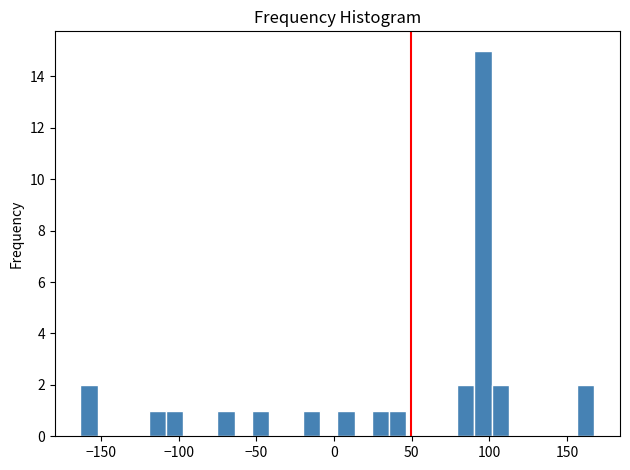

Around what value on the x-axis is the tallest bar? Give the approximate position of its centre, as read against the axis.

95